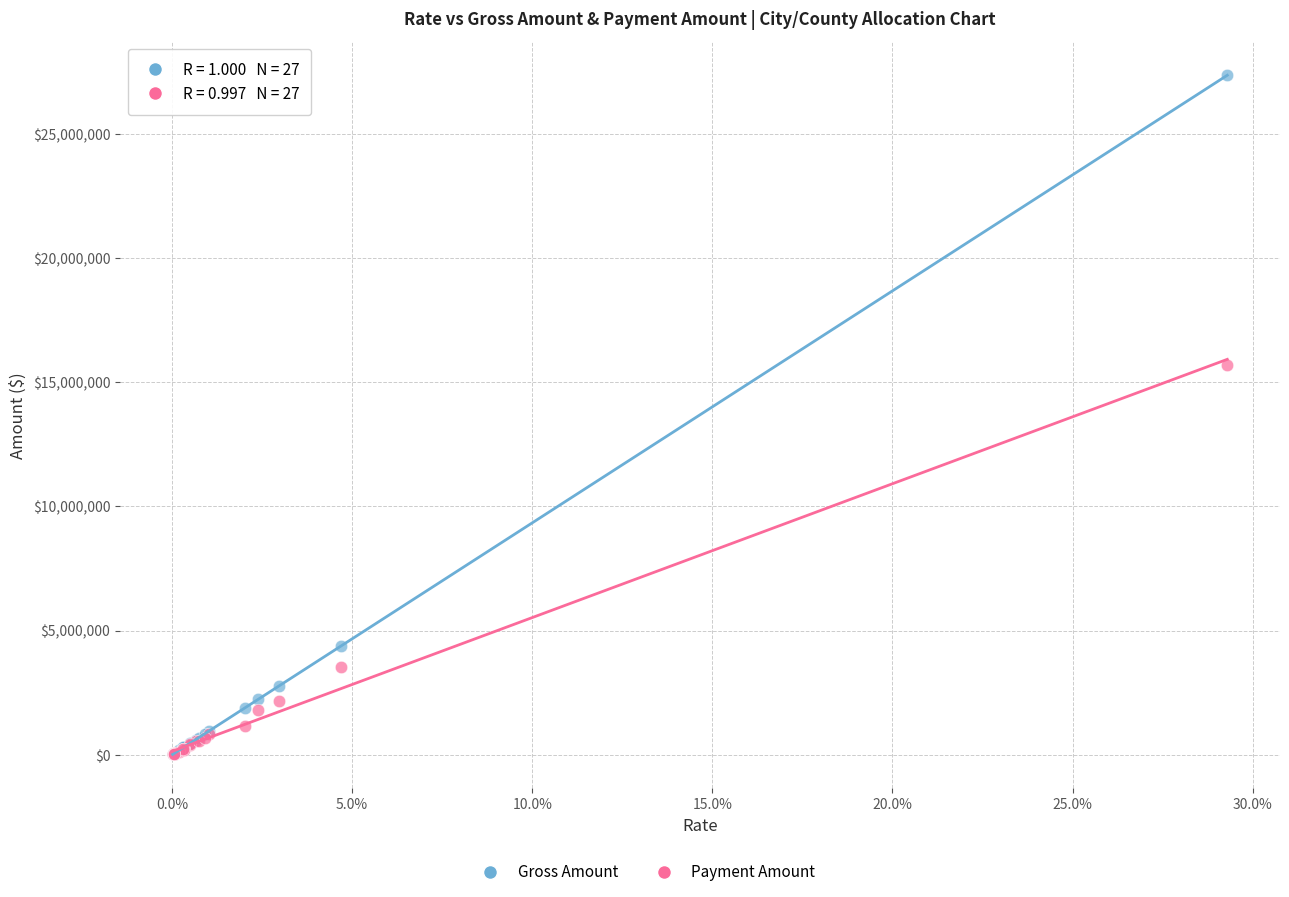

Across all series, what Y value is closest to 13687346?

15711487.3